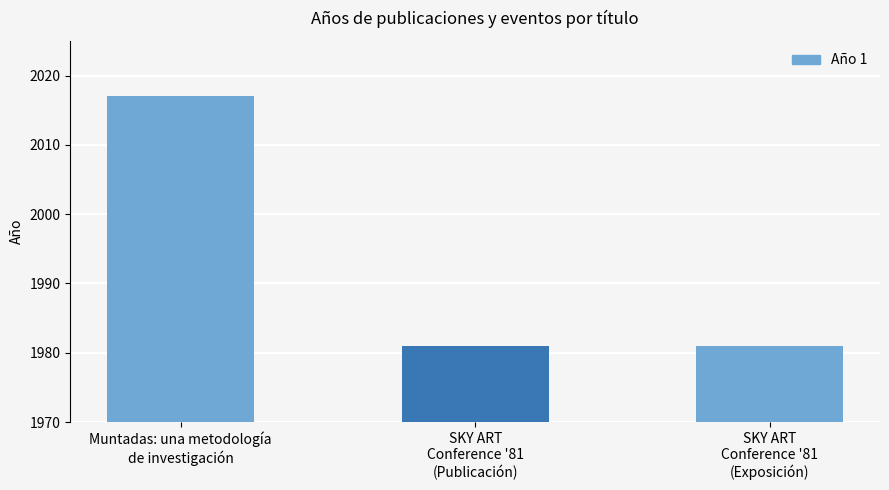

Count the number of categories in the chart.

3